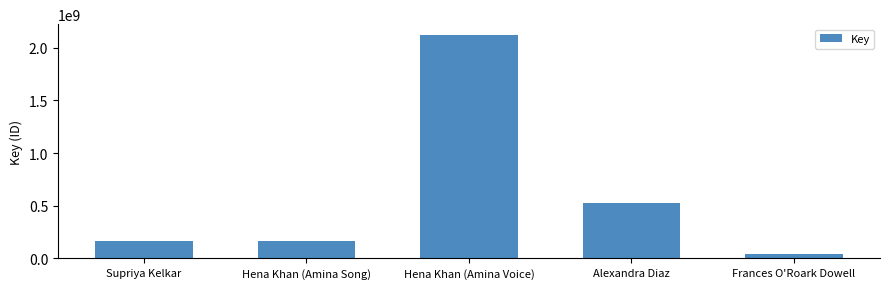

What is the change in value from Hena Khan (Amina Voice) to Frances O'Roark Dowell?

-2079521100